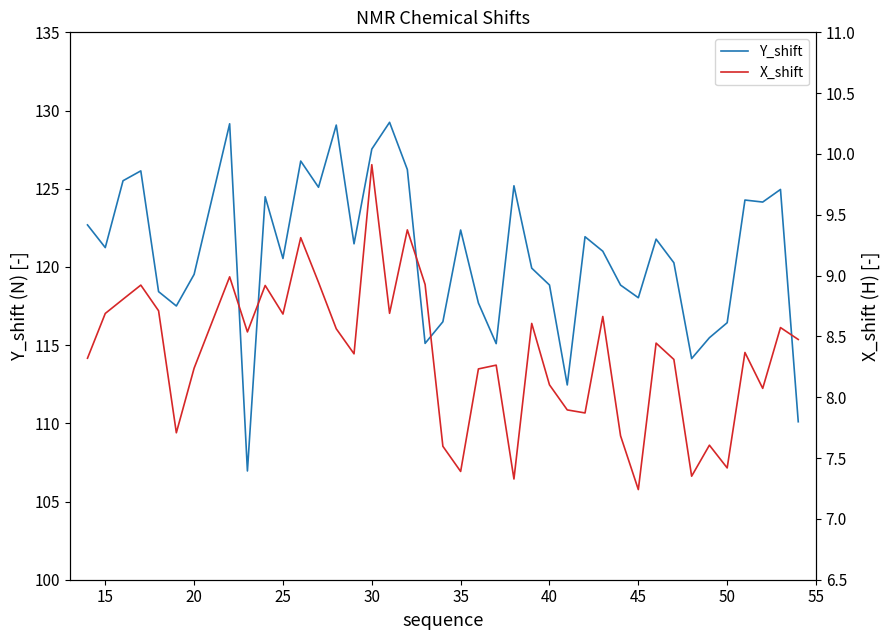

Reading right to left, list all the values displayed in this chart.

Y_shift: 110.1	125.0	124.1	124.3	116.4	115.5	114.1	120.3	121.8	118.0	118.8	121.0	121.9	112.5	118.8	119.9	125.2	115.1	117.7	122.4	116.5	115.1	126.2	129.2	127.5	121.5	129.1	125.1	126.8	120.5	124.5	107.0	129.2	119.5	117.5	118.4	126.1	125.5	121.2	122.7
X_shift: 8.5	8.6	8.1	8.4	7.4	7.6	7.4	8.3	8.4	7.2	7.7	8.7	7.9	7.9	8.1	8.6	7.3	8.3	8.2	7.4	7.6	8.9	9.4	8.7	9.9	8.4	8.6	8.9	9.3	8.7	8.9	8.5	9.0	8.2	7.7	8.7	8.9	8.8	8.7	8.3